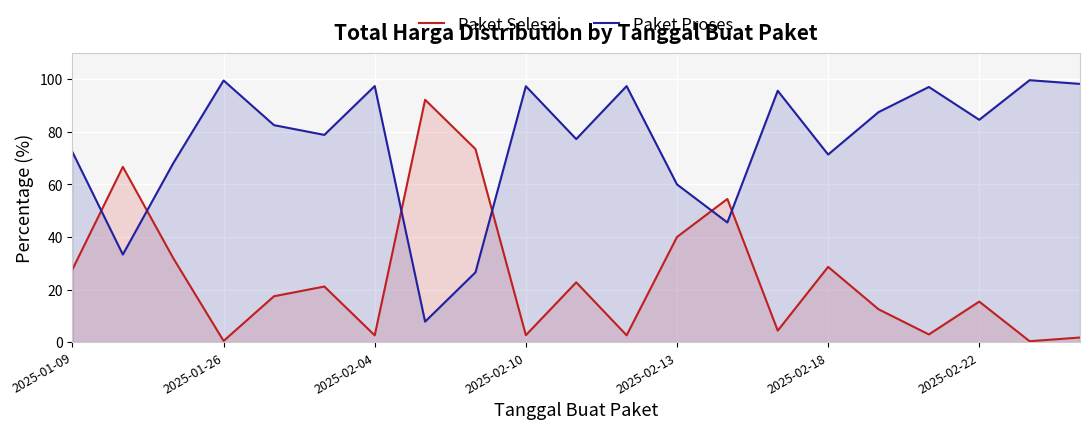

What is the spread (max minus min) of values at 2025-02-13?

20.0